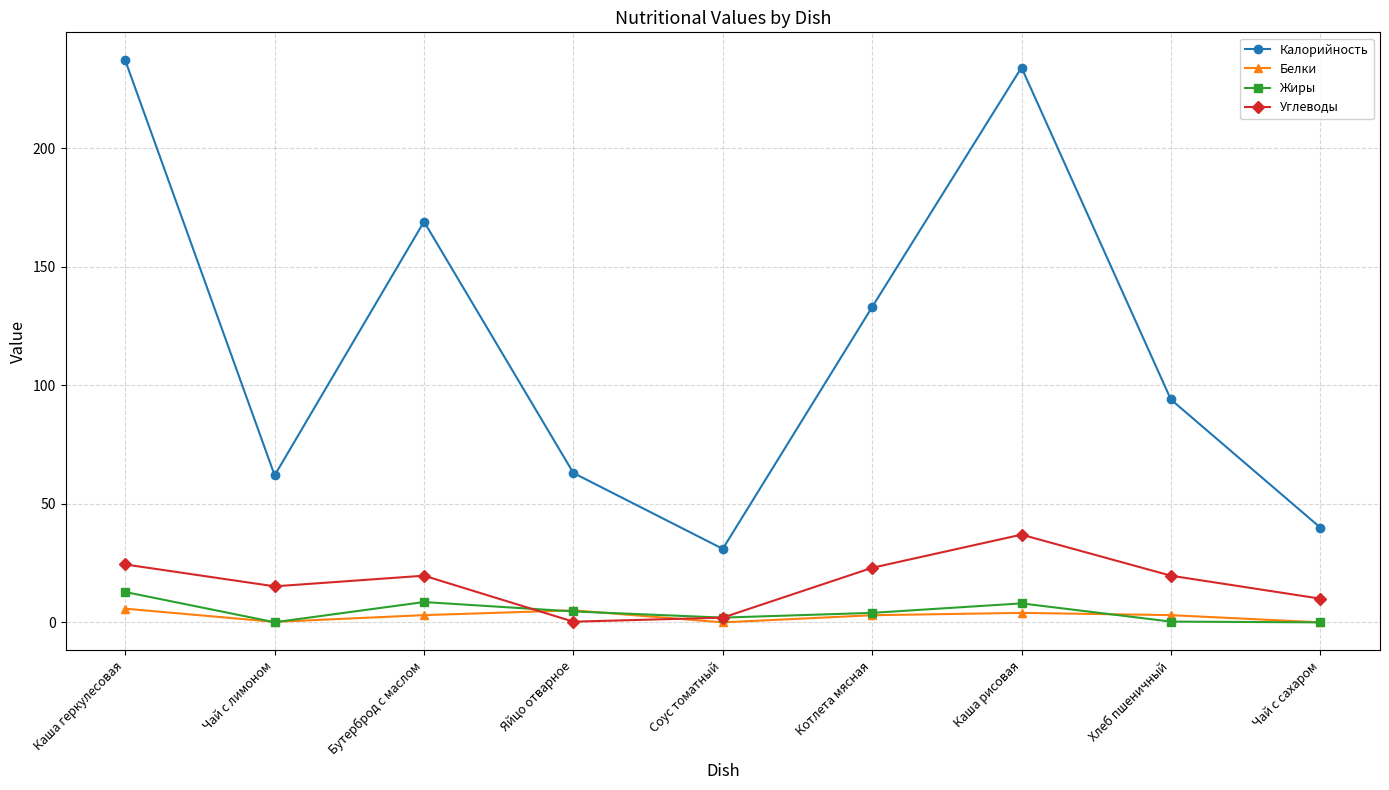

What is the total value across all series at Чай с лимоном?

77.4